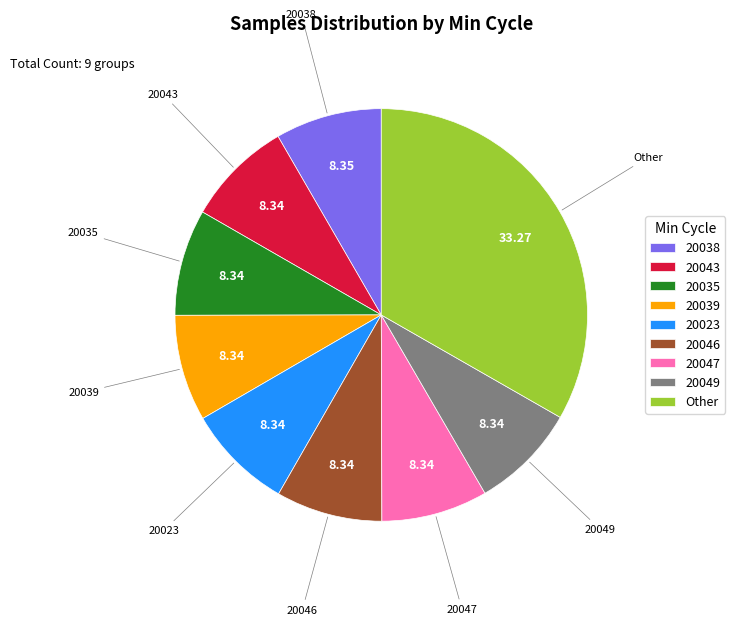

Which slice is the largest?

Other